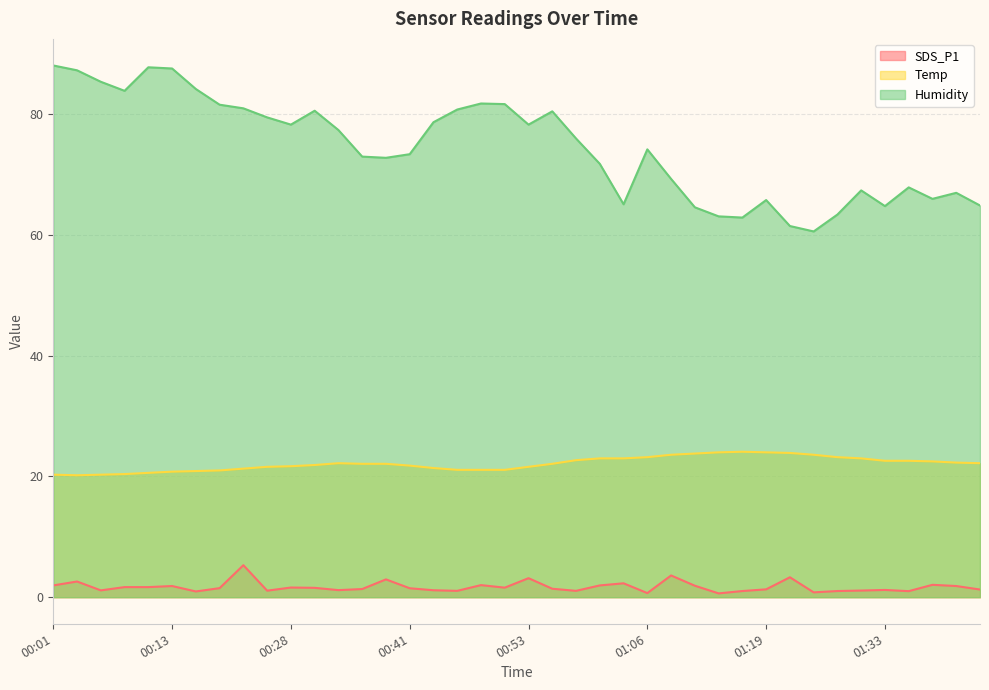

What is the difference between the second highest and minimum values in the Humidity series?

27.2